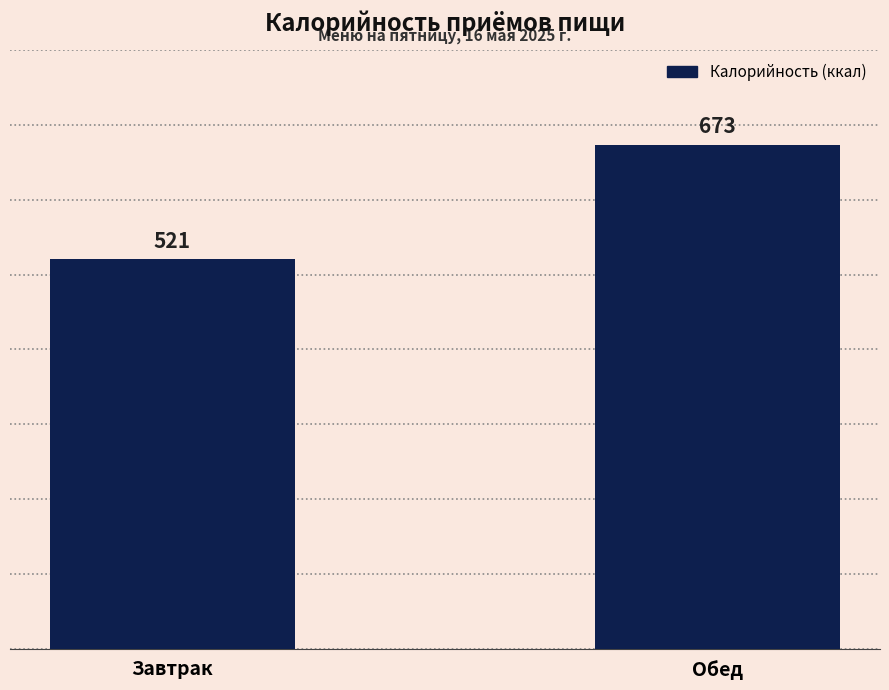

What is the average value?

597.0